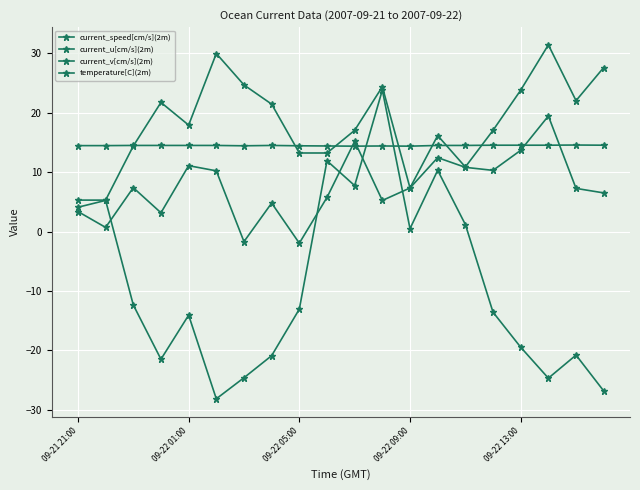

How many series are shown in this chart?

4